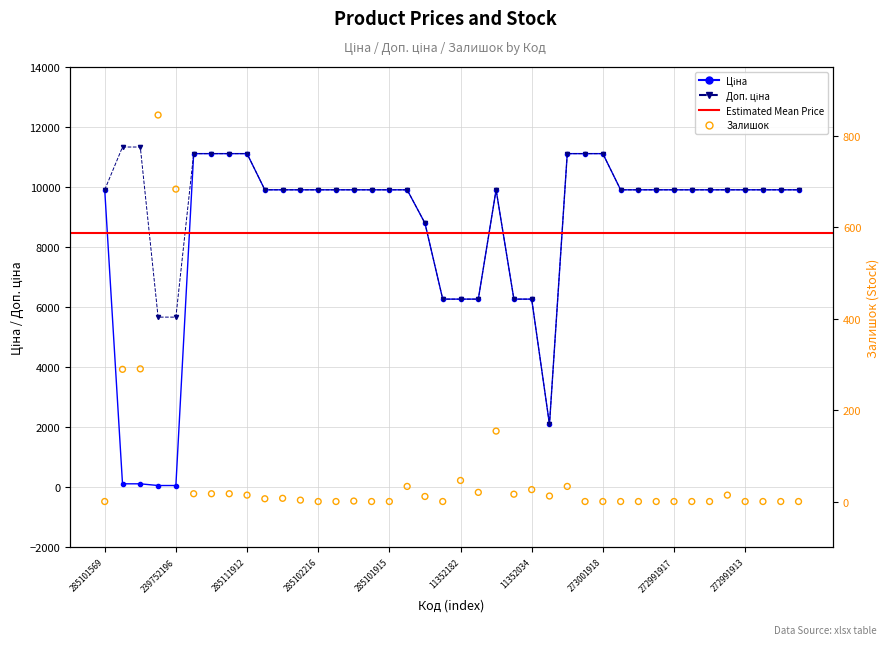

At how many categories does at least one series exceed 6909?

32